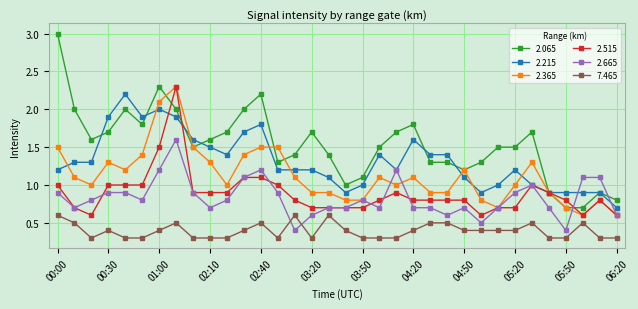

Reading right to left, list all the values displayed in this chart.

2.065: 0.8	0.9	0.7	0.7	0.9	1.7	1.5	1.5	1.3	1.2	1.3	1.3	1.8	1.7	1.5	1.1	1.0	1.4	1.7	1.4	1.3	2.2	2.0	1.7	1.6	1.5	2.0	2.3	1.8	2.0	1.7	1.6	2.0	3.0
2.215: 0.7	0.9	0.9	0.9	0.9	1.0	1.2	1.0	0.9	1.1	1.4	1.4	1.6	1.2	1.4	1.0	0.9	1.1	1.2	1.2	1.2	1.8	1.7	1.4	1.5	1.6	1.9	2.0	1.9	2.2	1.9	1.3	1.3	1.2
2.365: 0.6	0.8	0.6	0.7	0.9	1.3	1.0	0.7	0.8	1.2	0.9	0.9	1.1	1.0	1.1	0.8	0.8	0.9	0.9	1.1	1.5	1.5	1.4	1.0	1.3	1.5	2.3	2.1	1.4	1.2	1.3	1.0	1.1	1.5
2.515: 0.6	0.8	0.6	0.8	0.9	1.0	0.7	0.7	0.6	0.8	0.8	0.8	0.8	0.9	0.8	0.7	0.7	0.7	0.7	0.8	1.0	1.1	1.1	0.9	0.9	0.9	2.3	1.5	1.0	1.0	1.0	0.6	0.7	1.0
2.665: 0.6	1.1	1.1	0.4	0.7	1.0	0.9	0.7	0.5	0.7	0.6	0.7	0.7	1.2	0.7	0.8	0.7	0.7	0.6	0.4	0.9	1.2	1.1	0.8	0.7	0.9	1.6	1.2	0.8	0.9	0.9	0.8	0.7	0.9
7.465: 0.3	0.3	0.5	0.3	0.3	0.5	0.4	0.4	0.4	0.4	0.5	0.5	0.4	0.3	0.3	0.3	0.4	0.6	0.3	0.6	0.3	0.5	0.4	0.3	0.3	0.3	0.5	0.4	0.3	0.3	0.4	0.3	0.5	0.6